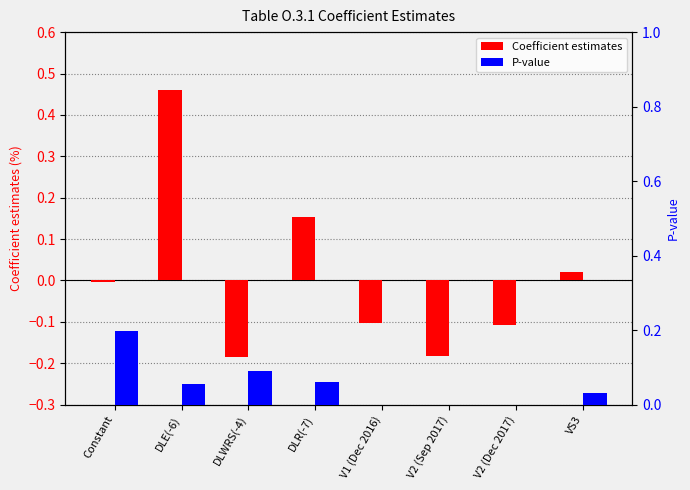

At which label does P-value reach its minimum?

V1 (Dec 2016)